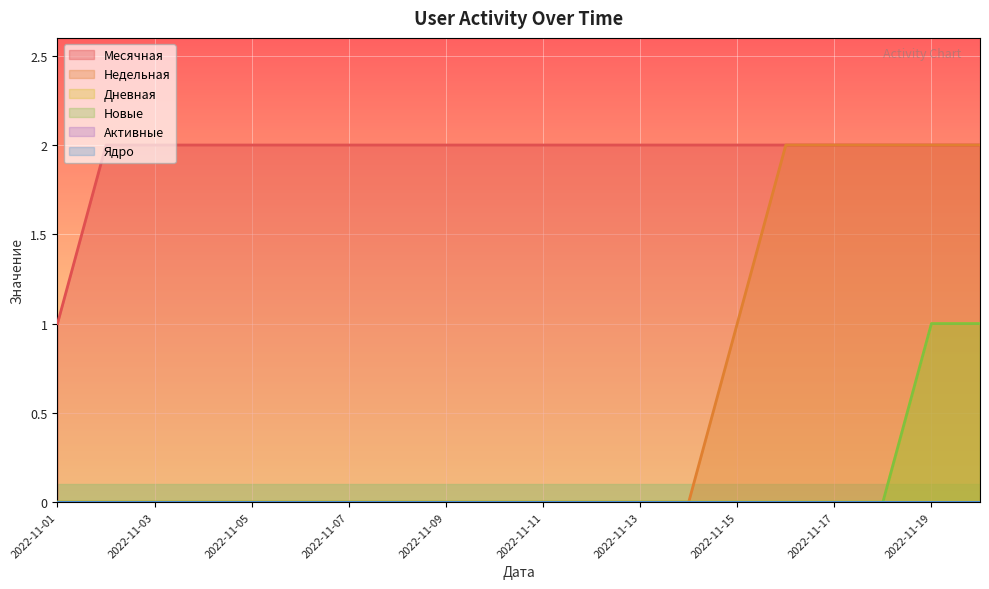

True or false: Дневная has a value of 0 at 2022-11-14.

True